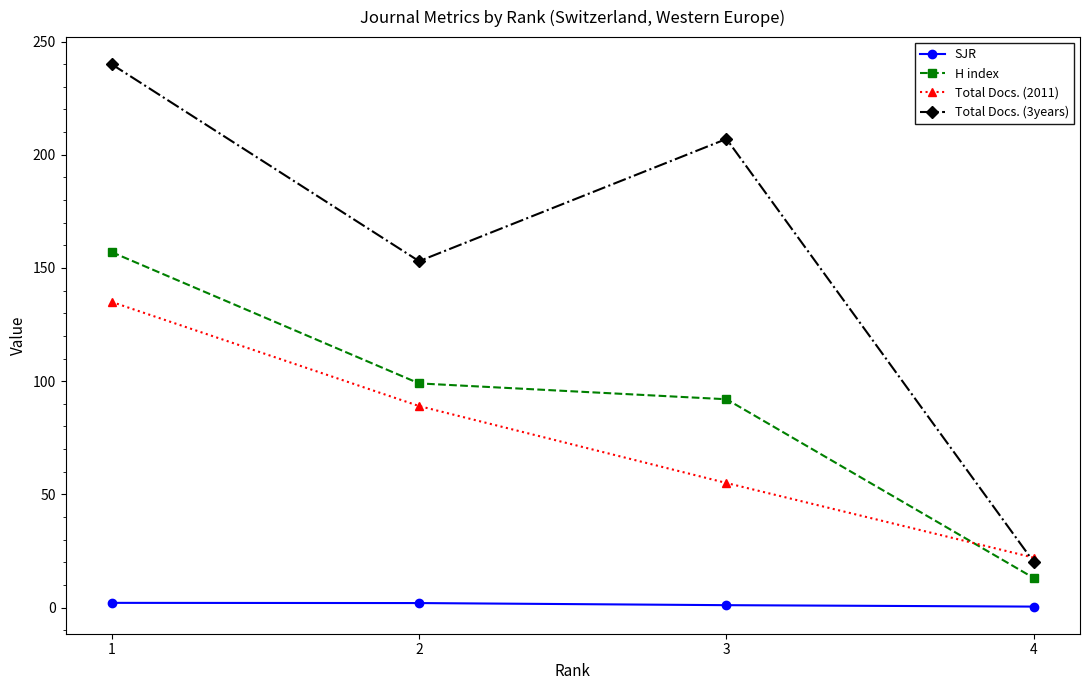

The value of H index at 3 is 92.0. True or false?

True